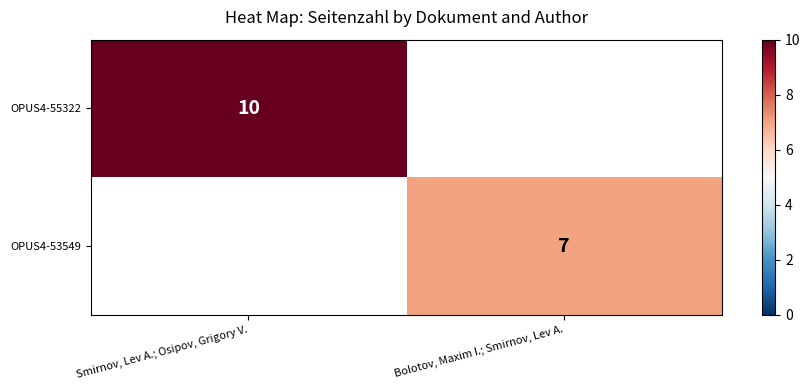

True or false: OPUS4-53549 has a value of 7 at Bolotov, Maxim I.; Smirnov, Lev A..

True